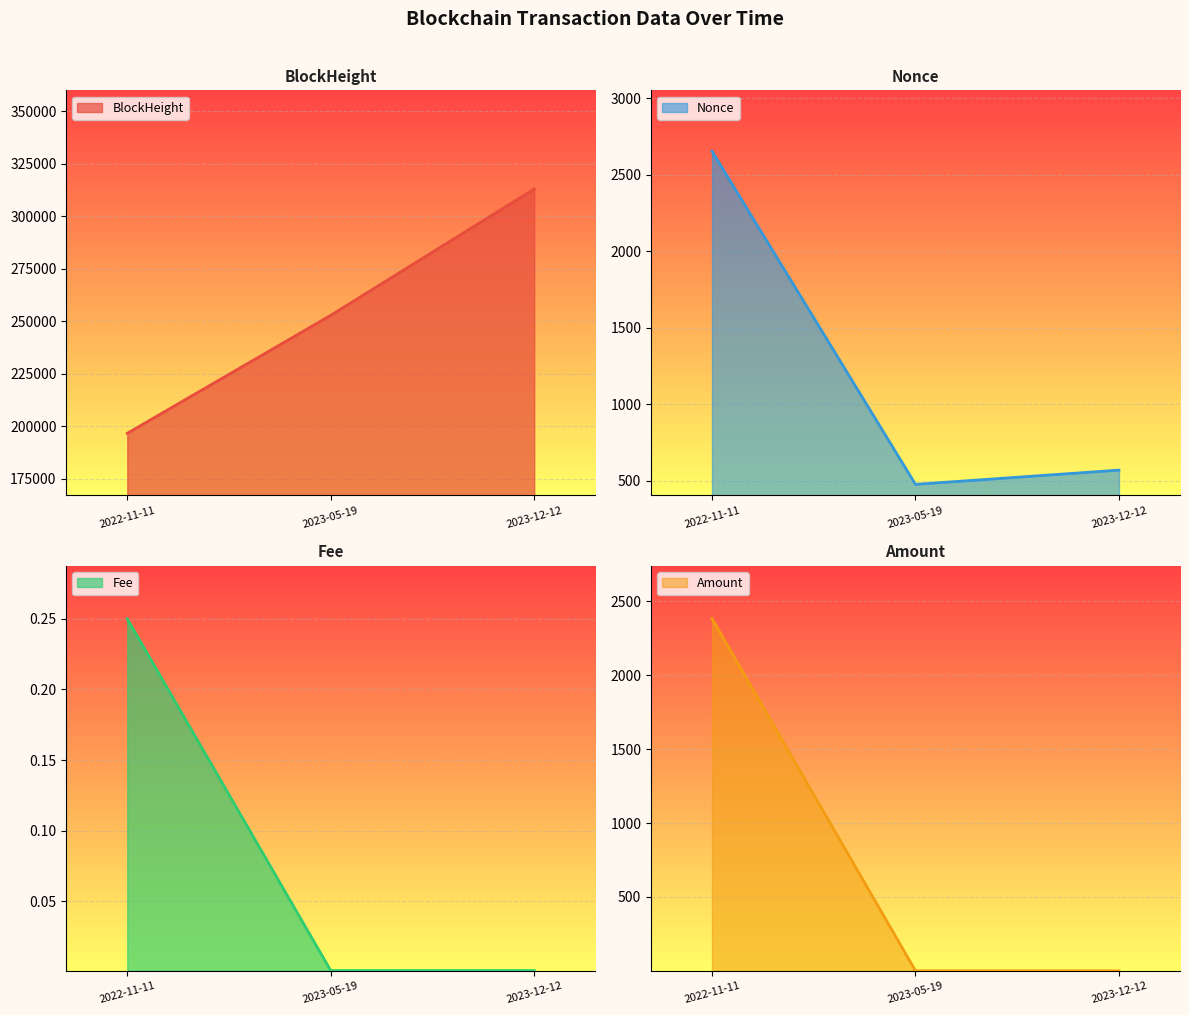

What is the label of the 2nd point from the right?

2023-05-19 12:06:00